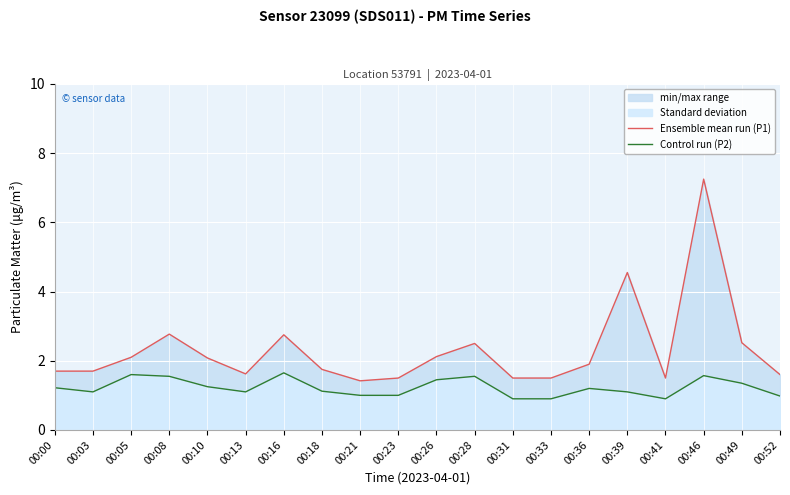

What is the maximum value shown in the chart?

7.2